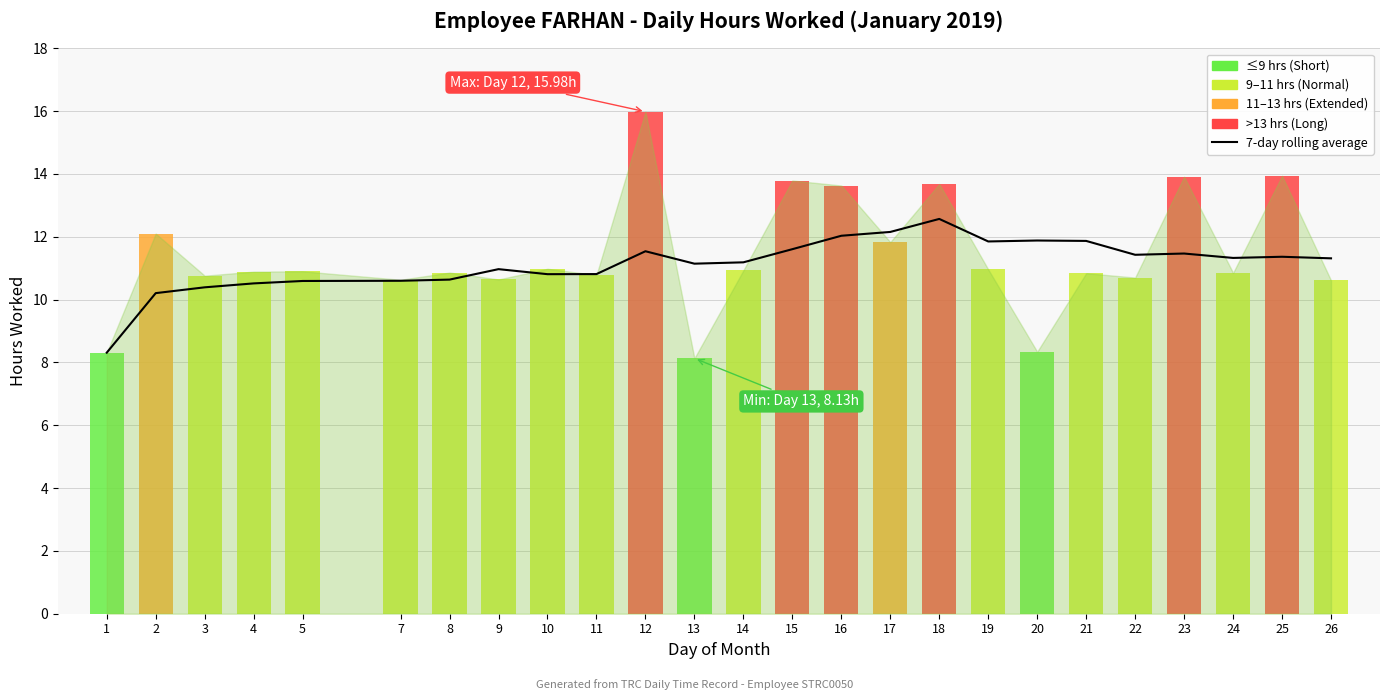

Where is the data nearest to the value 10?

2